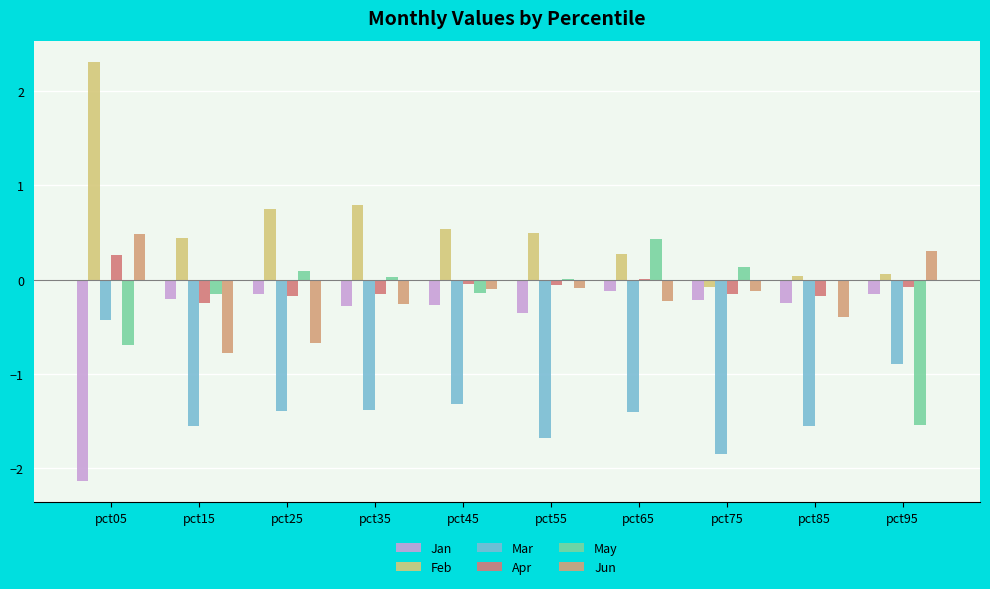

What is the maximum value shown in the chart?

2.3